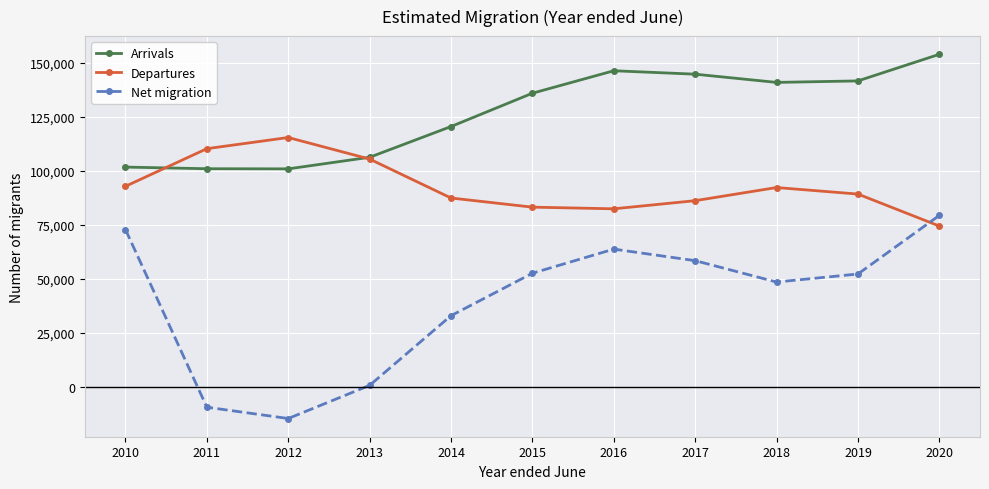

What is the sum of the Net migration values at 2020 and 2011?

70152